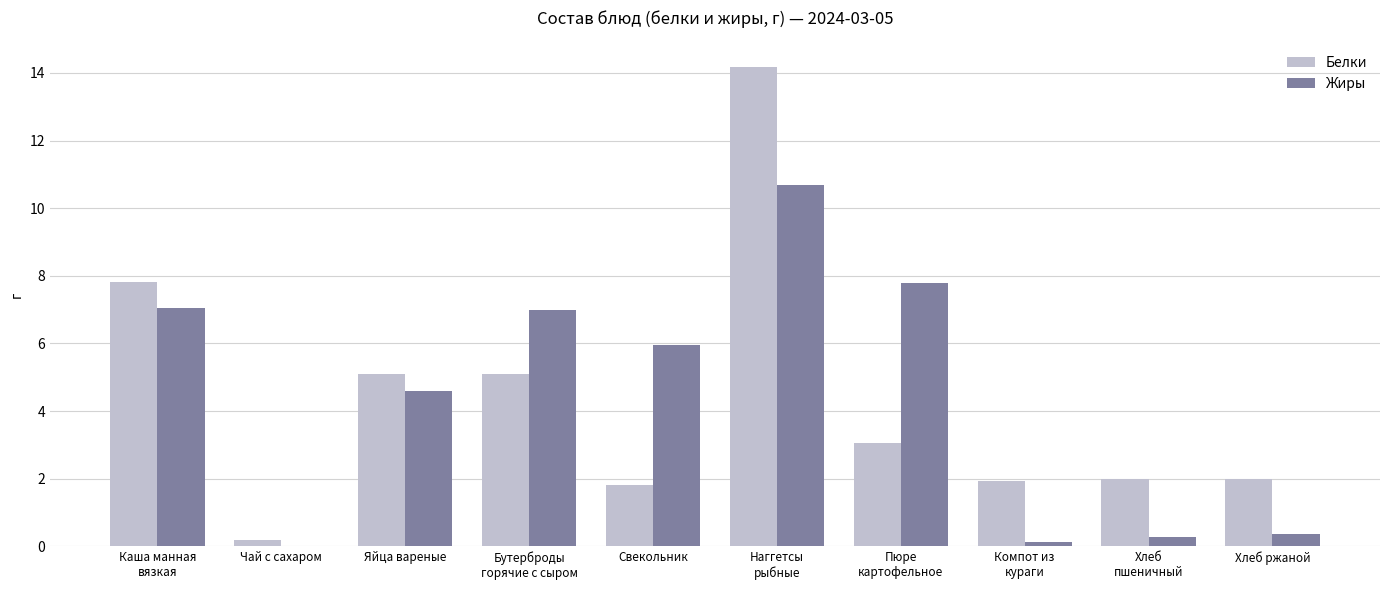

Reading left to right, list all the values displayed in this chart.

Белки: Каша манная
вязкая=7.8	Чай с сахаром=0.2	Яйца вареные=5.1	Бутерброды
горячие с сыром=5.1	Свекольник=1.8	Наггетсы
рыбные=14.2	Пюре
картофельное=3.1	Компот из
кураги=1.9	Хлеб
пшеничный=2.0	Хлеб ржаной=2.0
Жиры: Каша манная
вязкая=7.0	Чай с сахаром=0.0	Яйца вареные=4.6	Бутерброды
горячие с сыром=7.0	Свекольник=5.9	Наггетсы
рыбные=10.7	Пюре
картофельное=7.8	Компот из
кураги=0.1	Хлеб
пшеничный=0.3	Хлеб ржаной=0.4